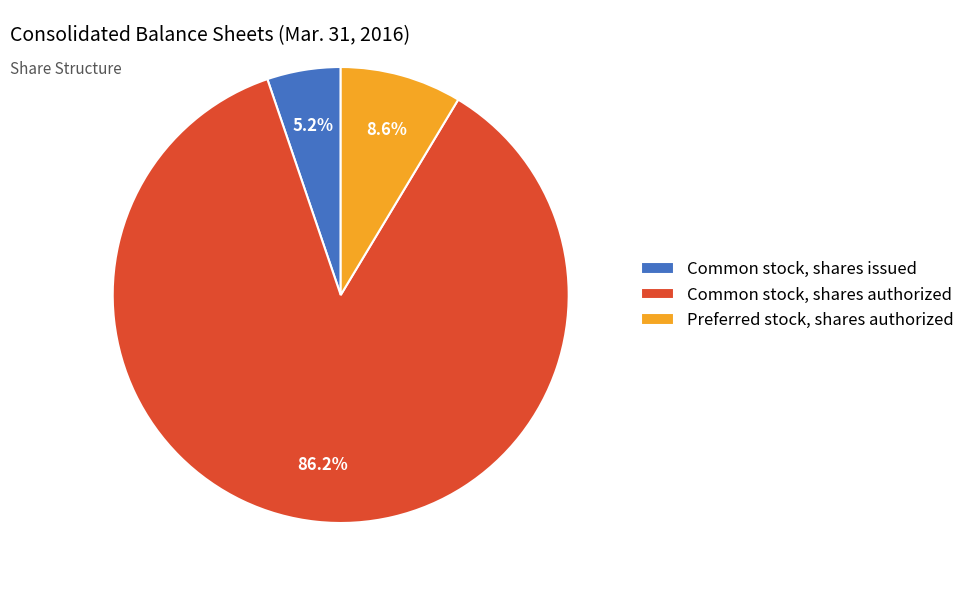

Approximately how many times larger is the value at Preferred stock, shares authorized compared to Common stock, shares issued?

1.7